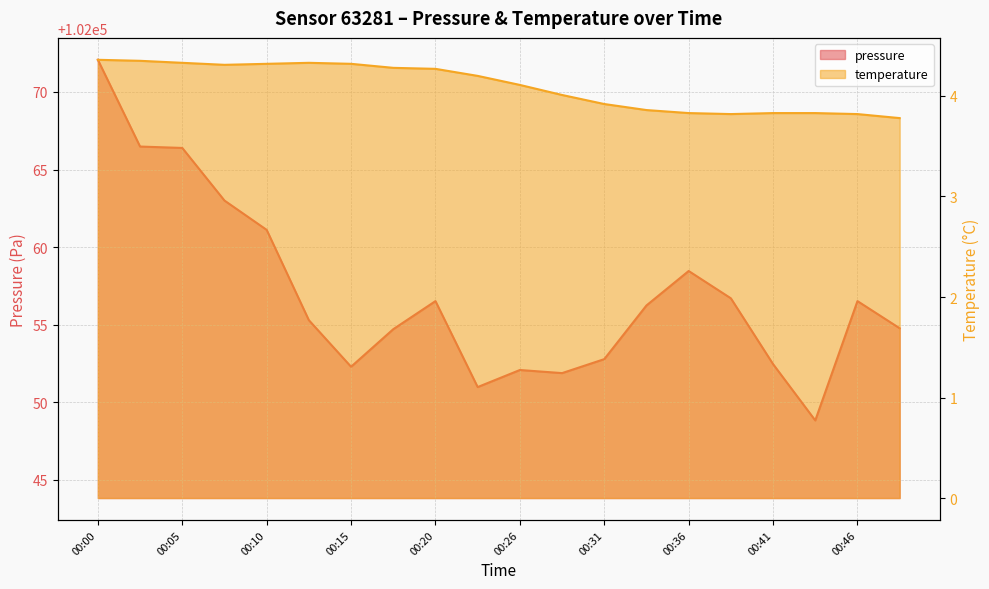

How many data points does each series have?

20